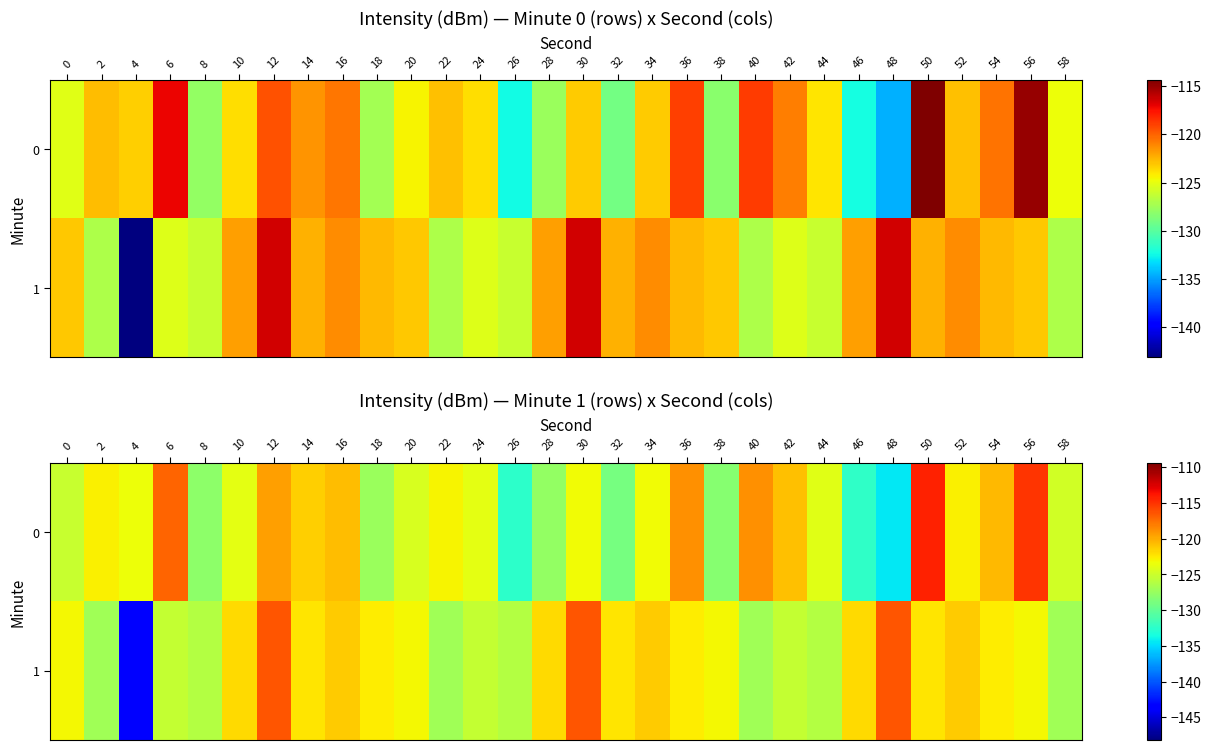

List the series in order of their overall mean, highest first.

0, 1